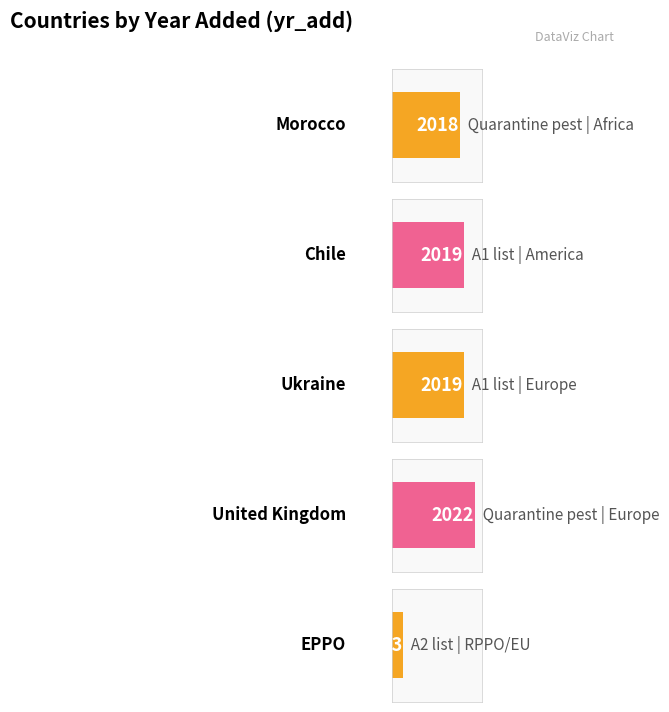

What is the difference between the values at EPPO and United Kingdom?

19